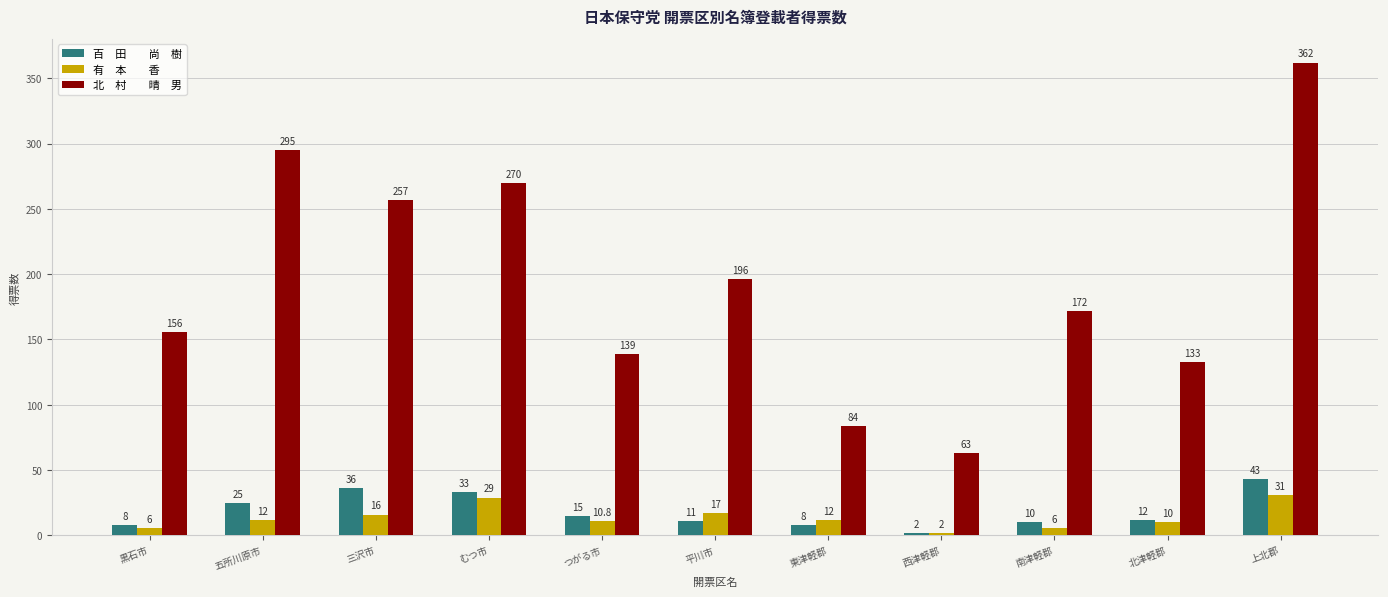

What is the difference between the highest and lowest values at 東津軽郡?

76.0